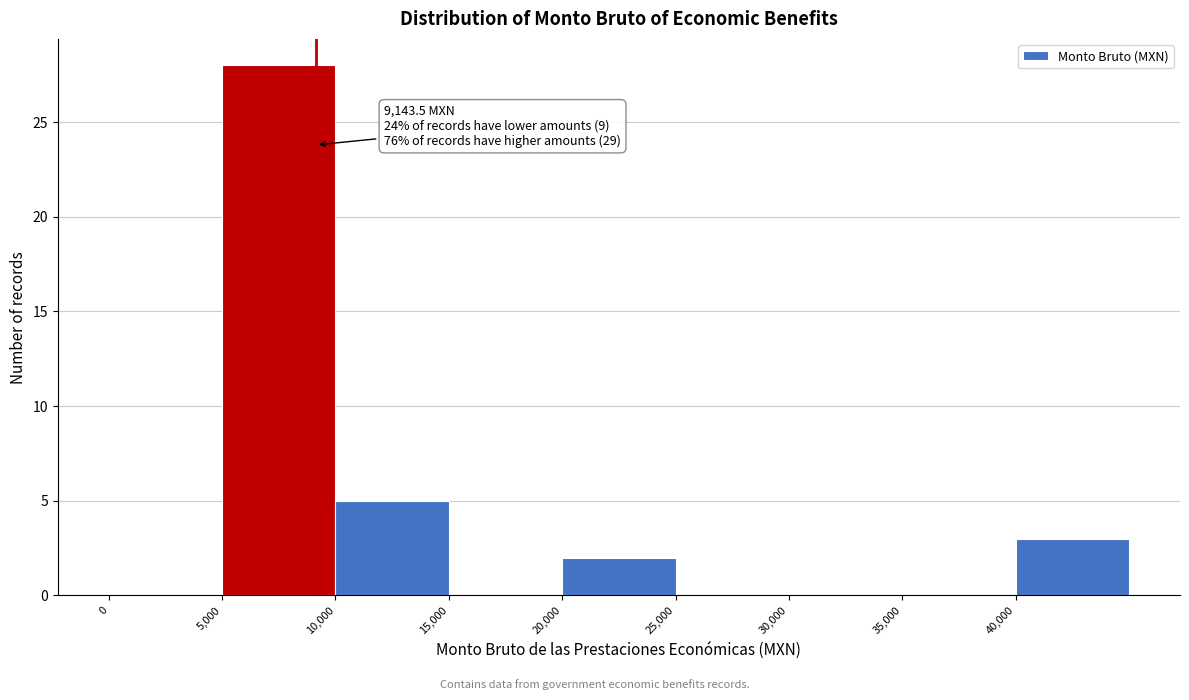

Over which range of the x-axis is the bar tallest?

5000 to 10000